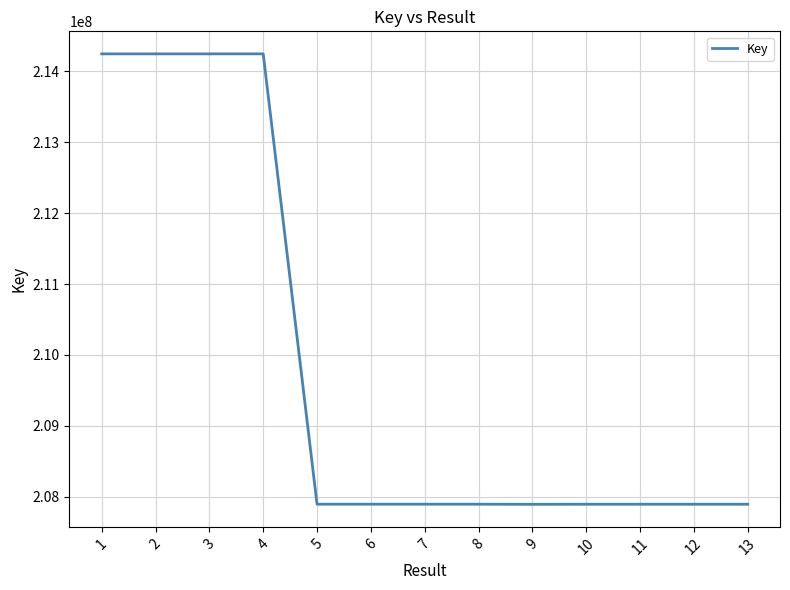

At which label does the data first exceed 207892856?

1